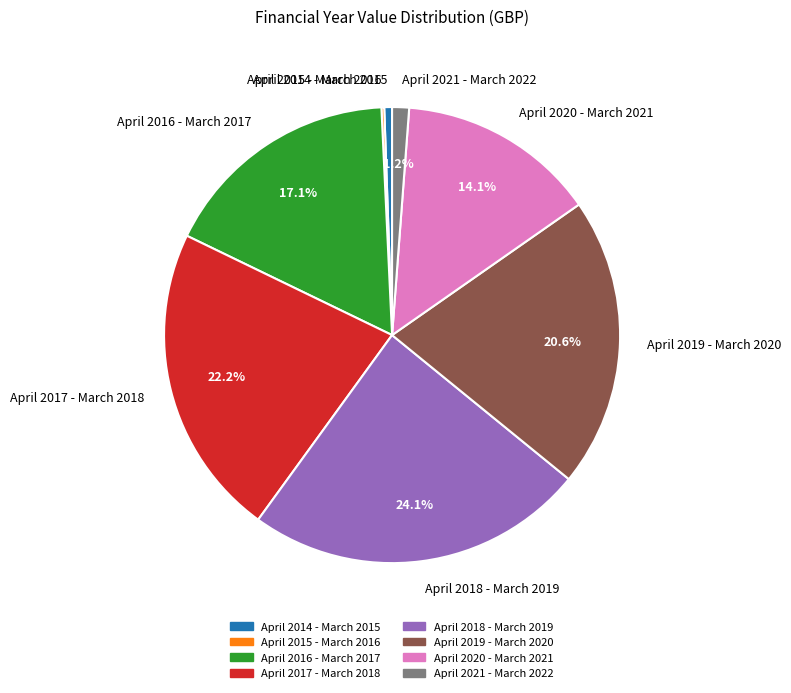

Approximately how many times larger is the value at April 2021 - March 2022 compared to April 2020 - March 2021?

0.1